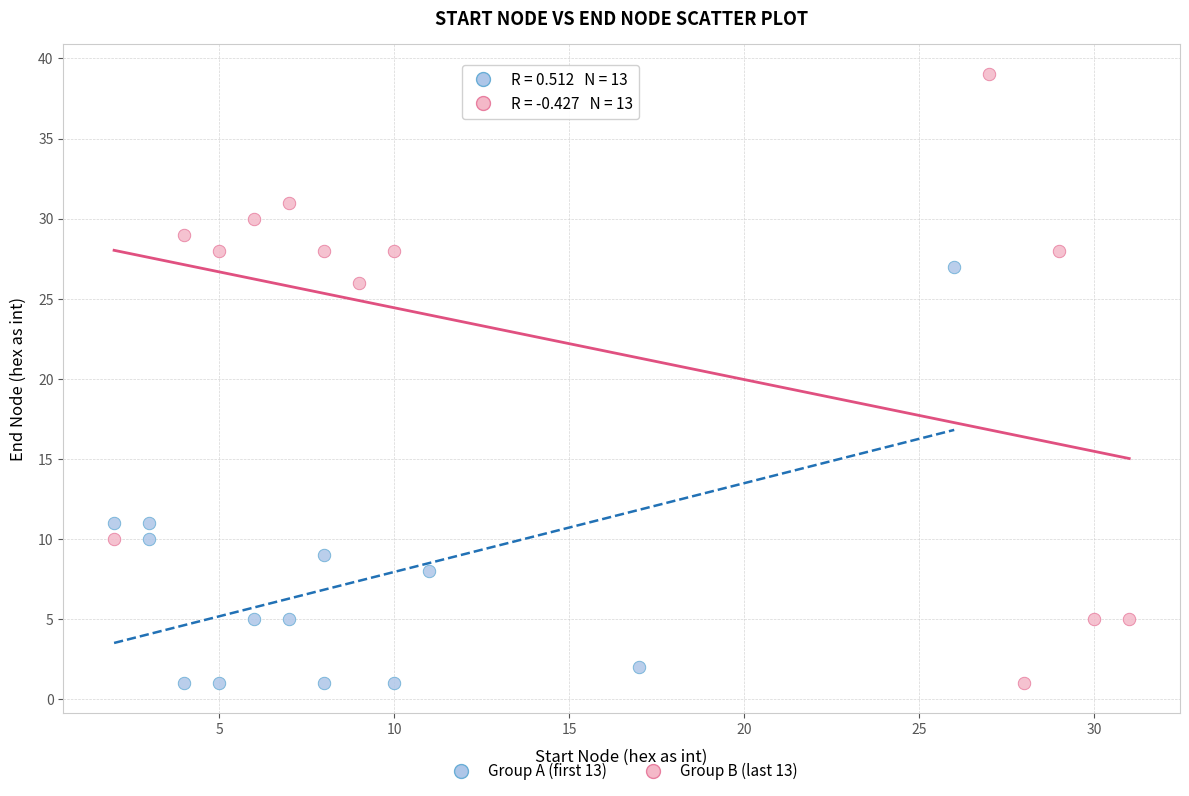

Which series has the widest spread of Y values?

Group B (last 13)